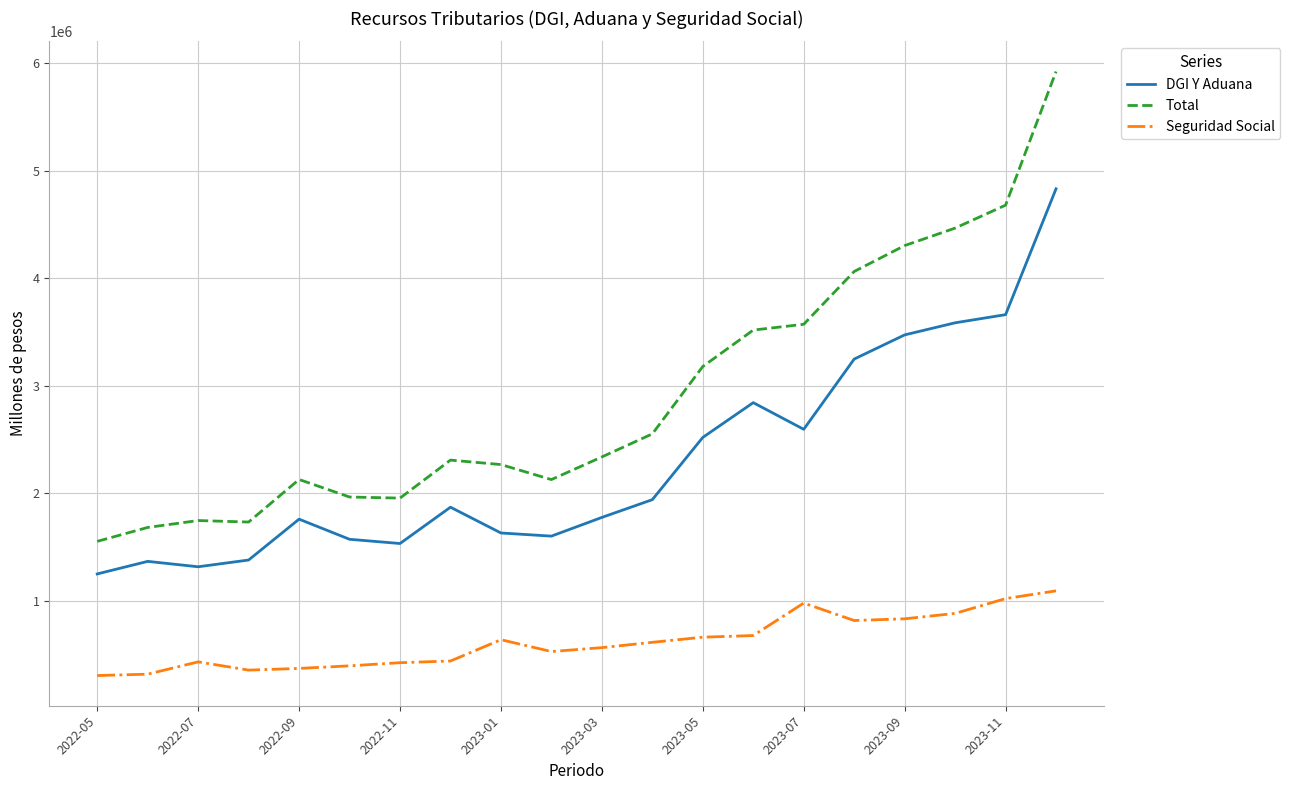

True or false: DGI Y Aduana and Total intersect in this chart.

False